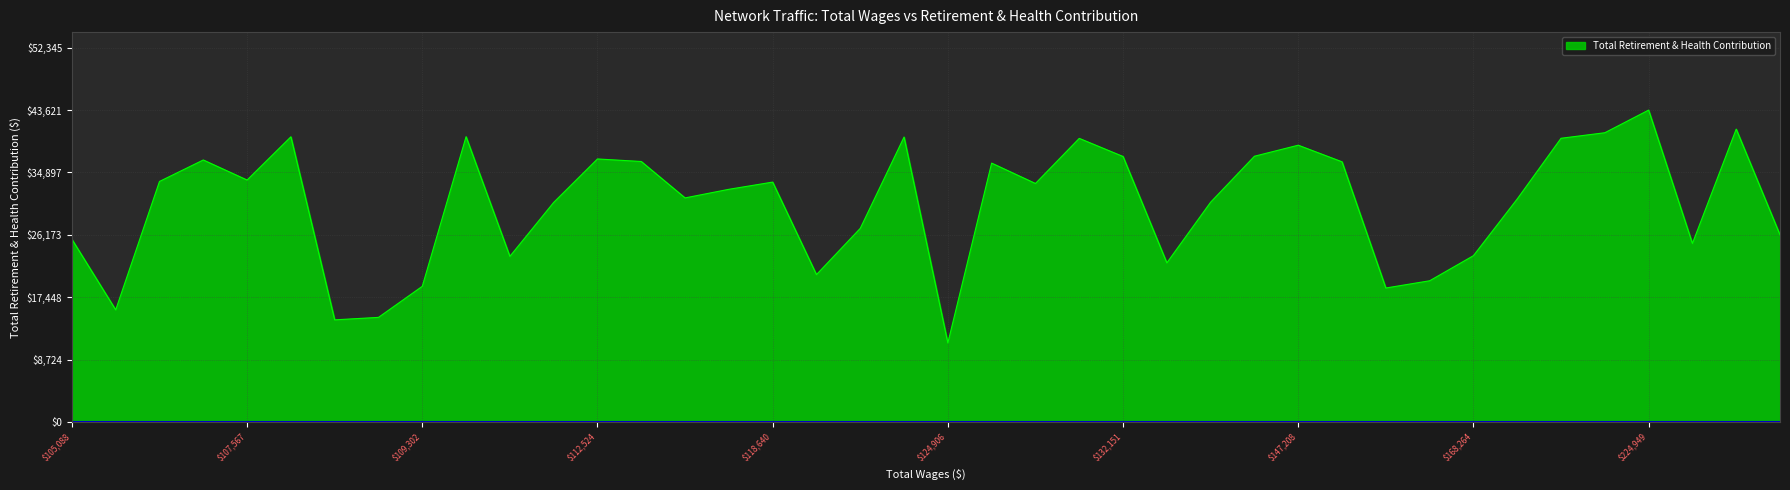

True or false: the data has more than 2 interior local peaks.

True